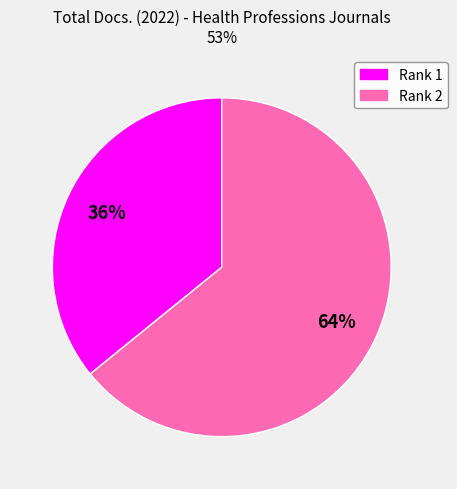

Does any single category account for the majority?

Yes